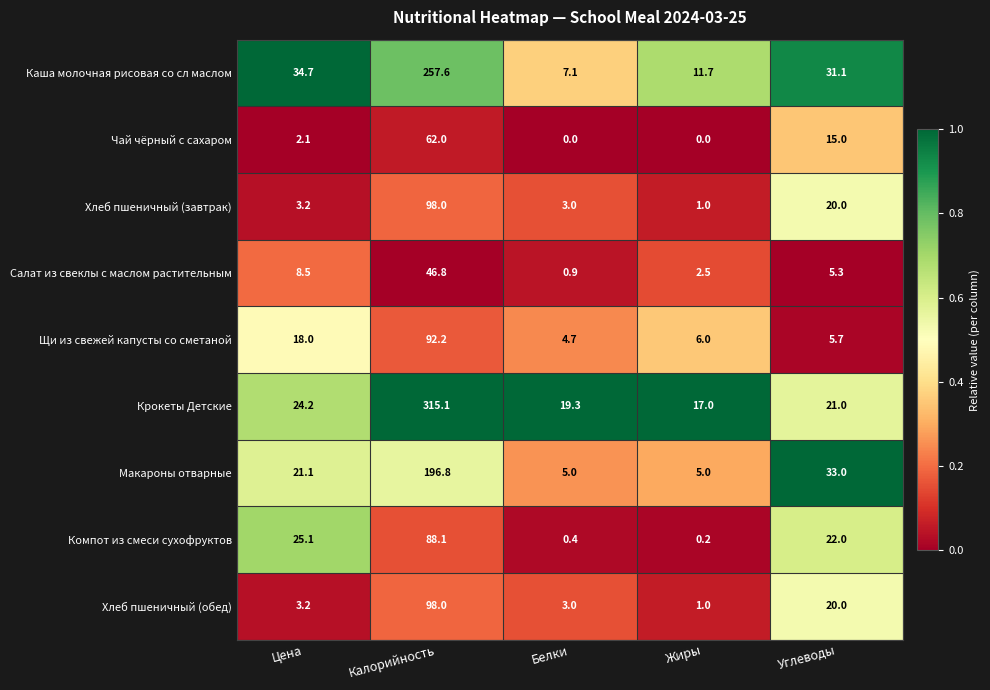

The value of Крокеты Детские at Углеводы is 21.0. True or false?

True